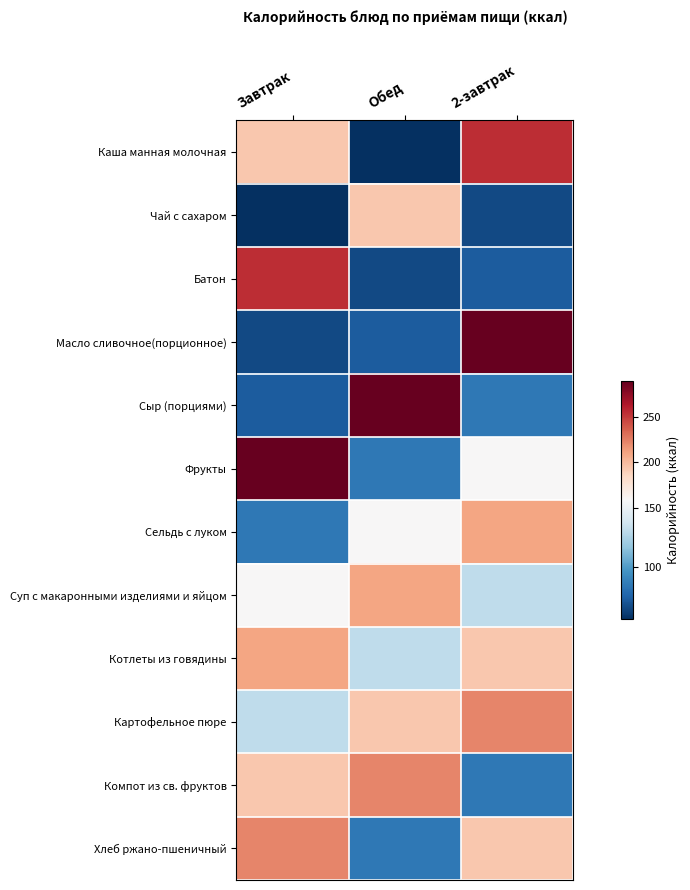

At how many categories does at least one series exceed 76?

3